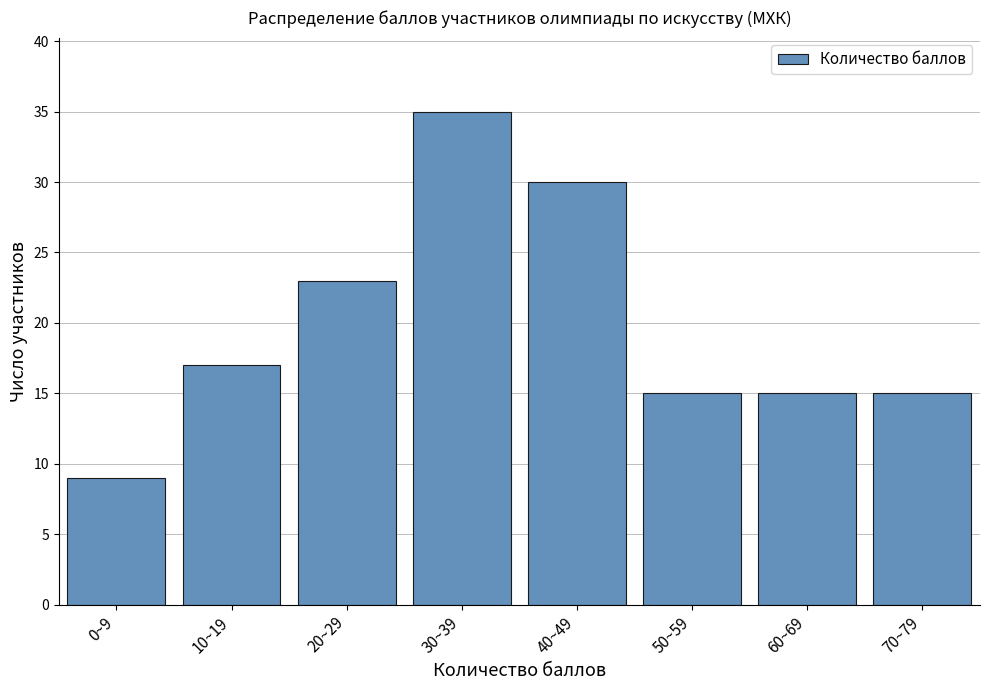

Reading left to right, what are all the values shown in this chart?

0~9=9	10~19=17	20~29=23	30~39=35	40~49=30	50~59=15	60~69=15	70~79=15